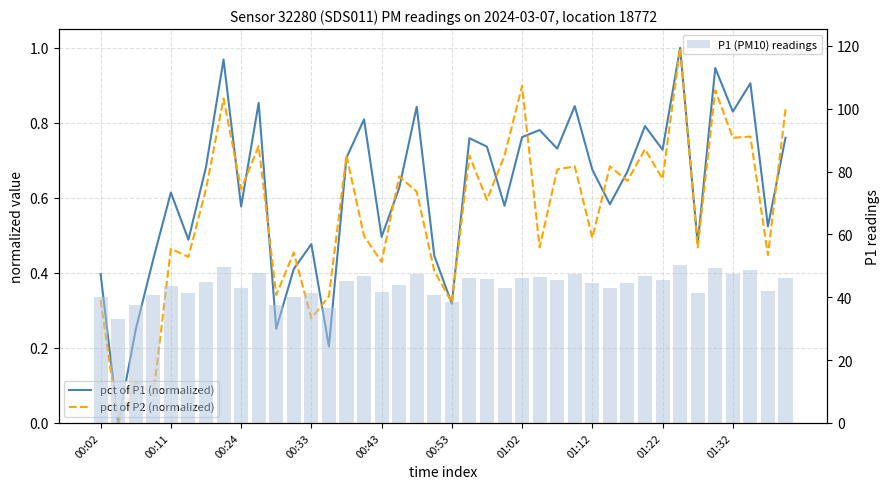

True or false: P1 (PM10) readings has a value of 27.1 at 01:12.

False